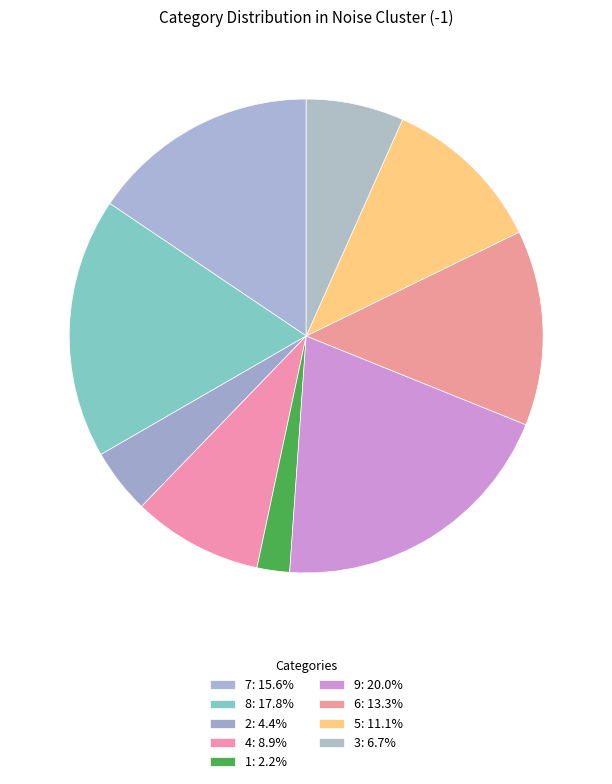

To the nearest percent, what is the average slice percentage?

11%